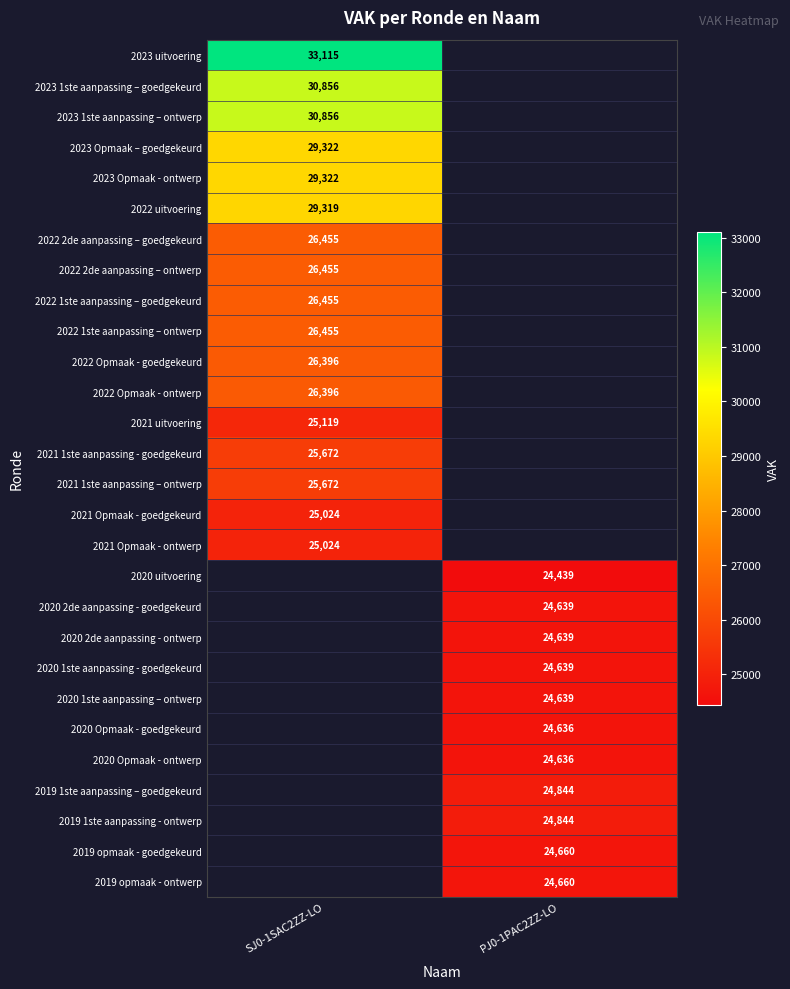

Which label corresponds to the largest value in the chart?

SJ0-1SAC2ZZ-LO